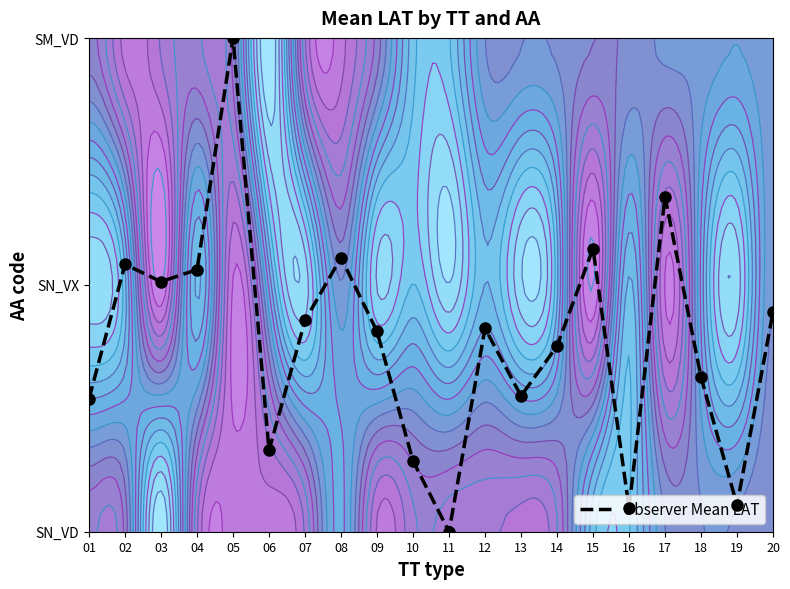

Which label corresponds to the largest value in the chart?

05